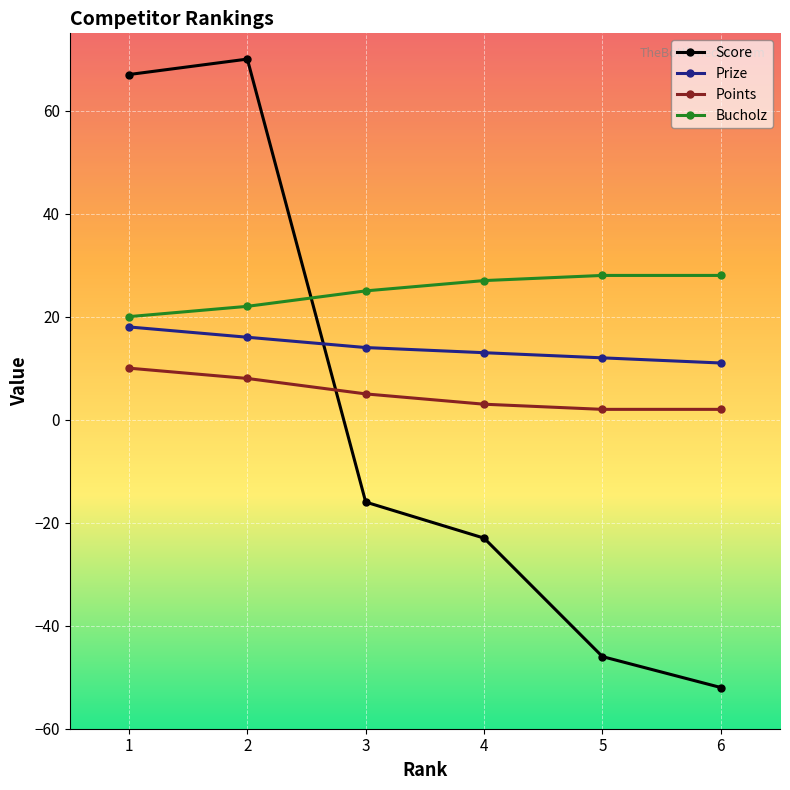

Count the number of data series in this chart.

4